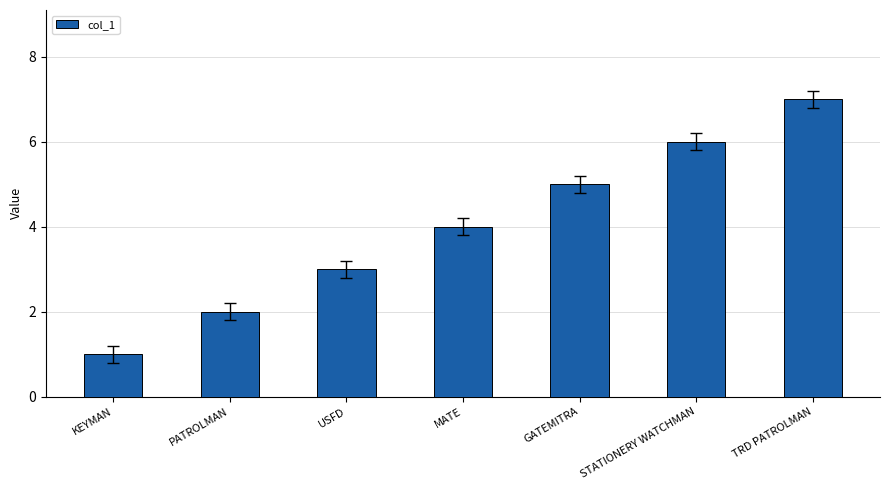

At which category does the chart reach its minimum across all series?

KEYMAN